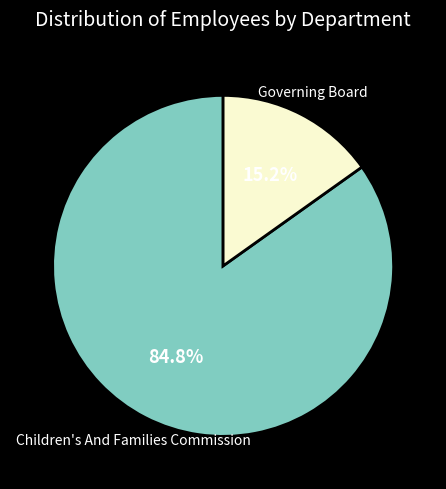

What percentage is the Governing Board slice, to the nearest percent?

15%